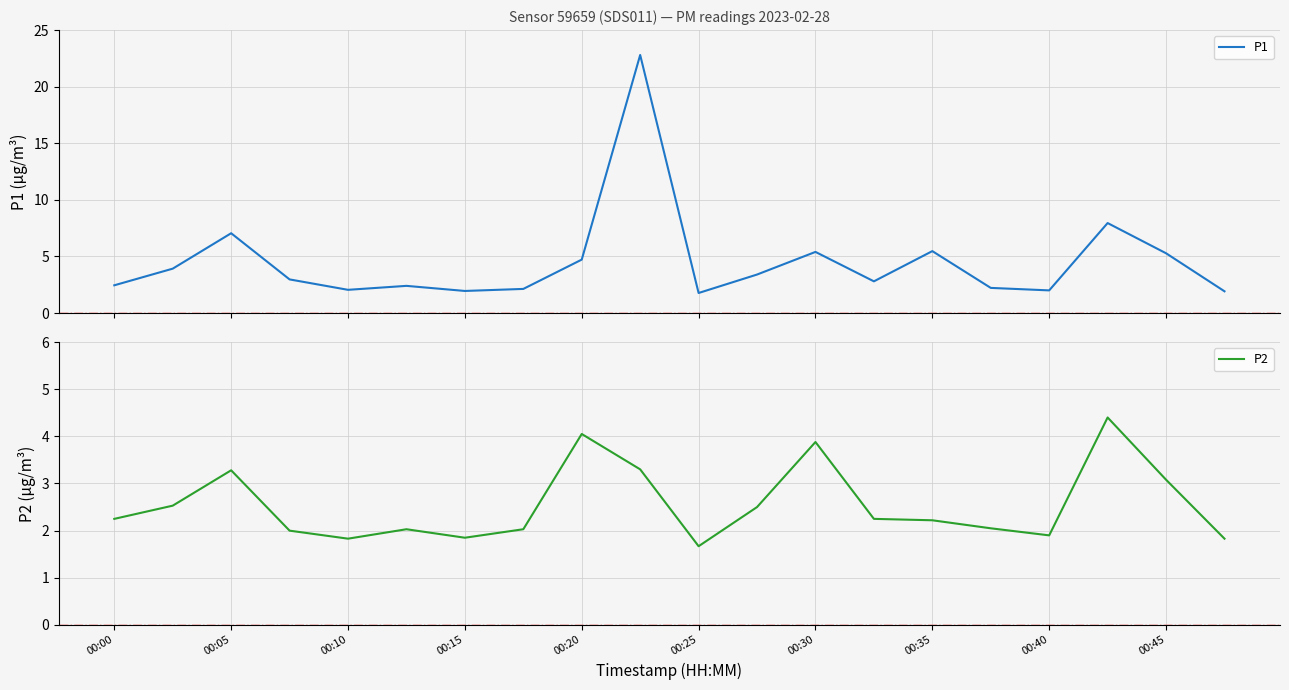

In P2, how many points are higher than both neighbors (excluding endpoints)?

5